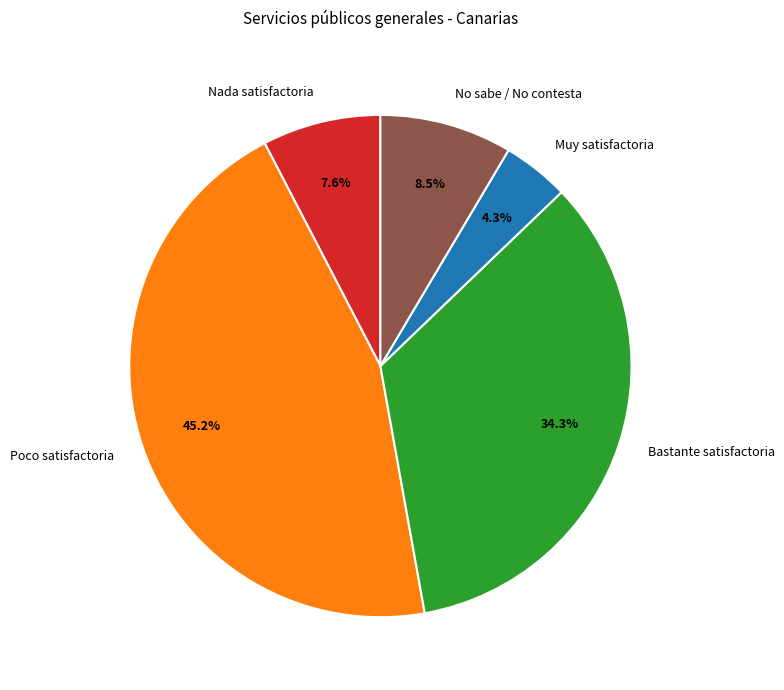

Rank the categories by value from highest to lowest.

Poco satisfactoria, Bastante satisfactoria, No sabe / No contesta, Nada satisfactoria, Muy satisfactoria